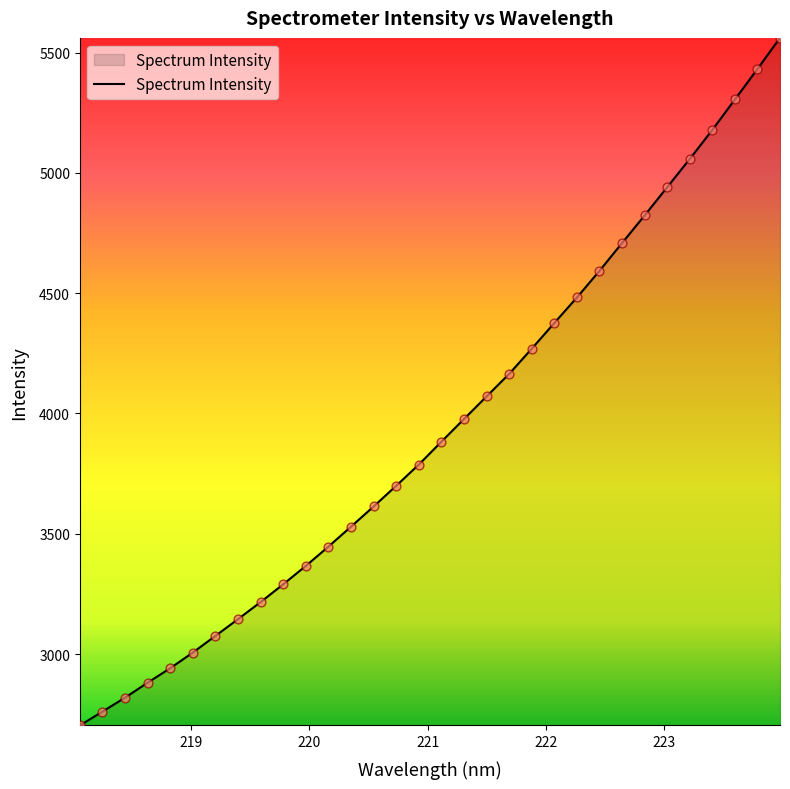

What is the greatest value displayed?

5561.0